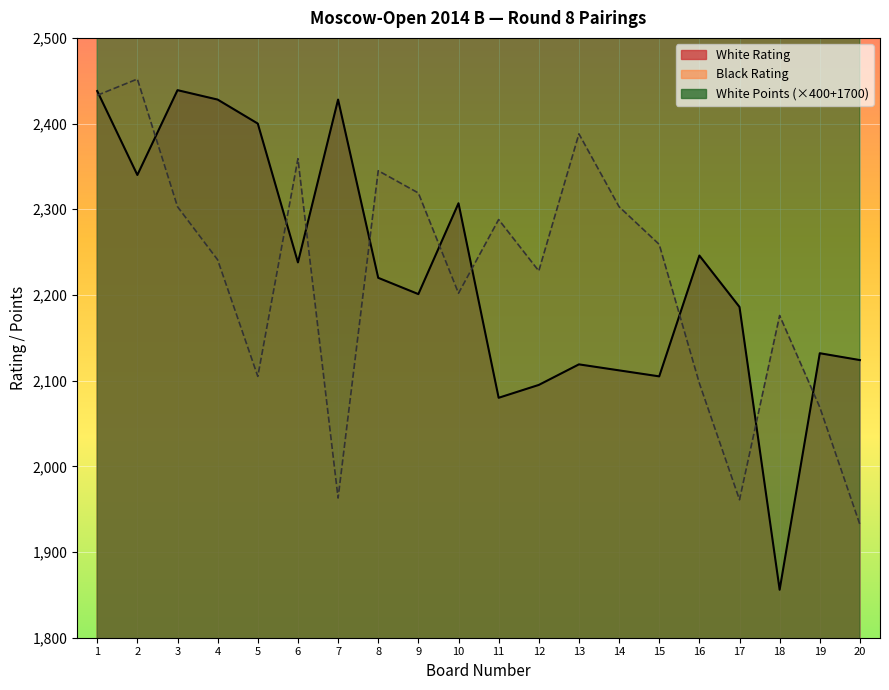

How many data points in White Rating are less than 2220?

10